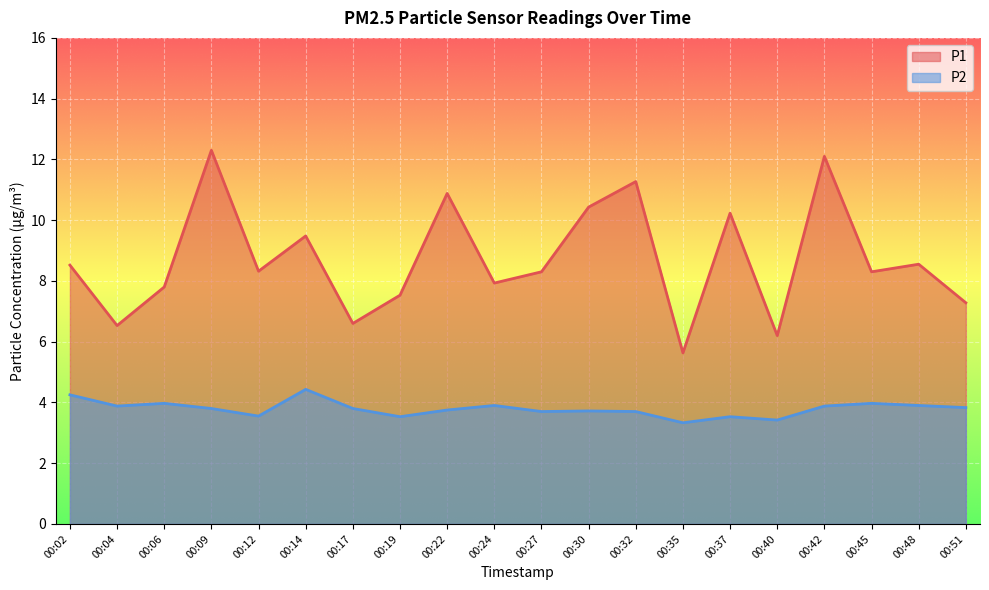

Does the chart display data point markers on the line(s)?

No